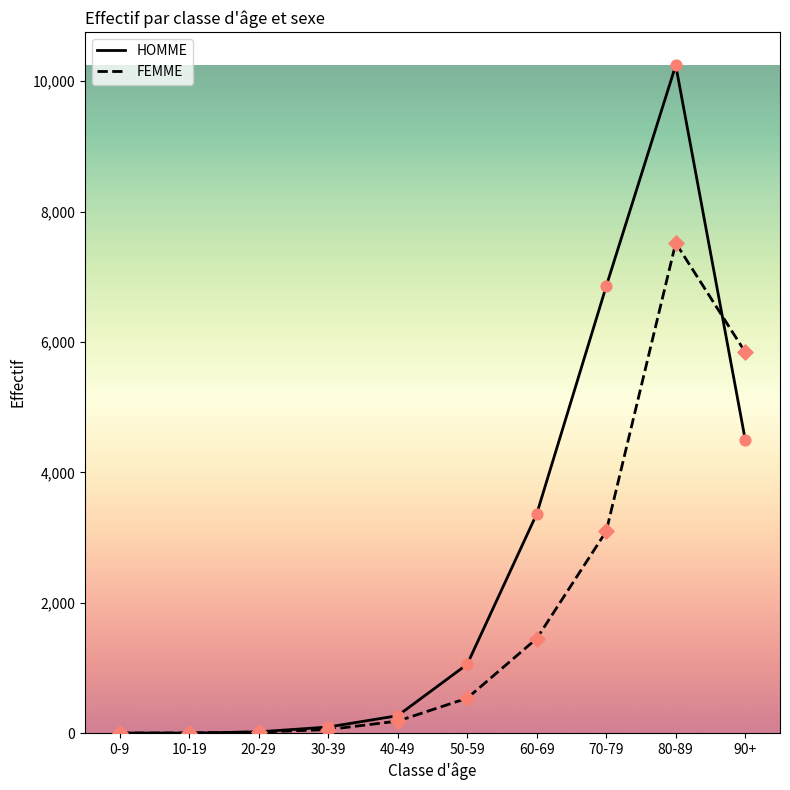

Between 0-9 and 60-69, which series saw the biggest shift?

HOMME